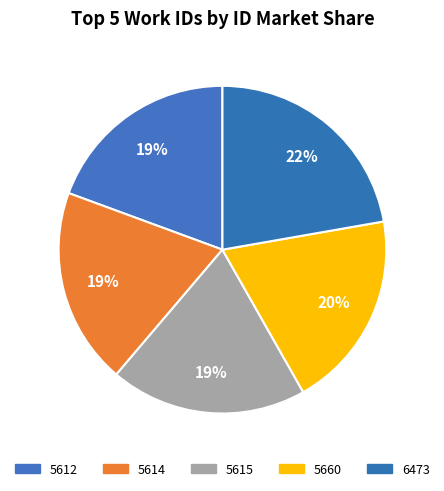

Which slice is the smallest?

5612